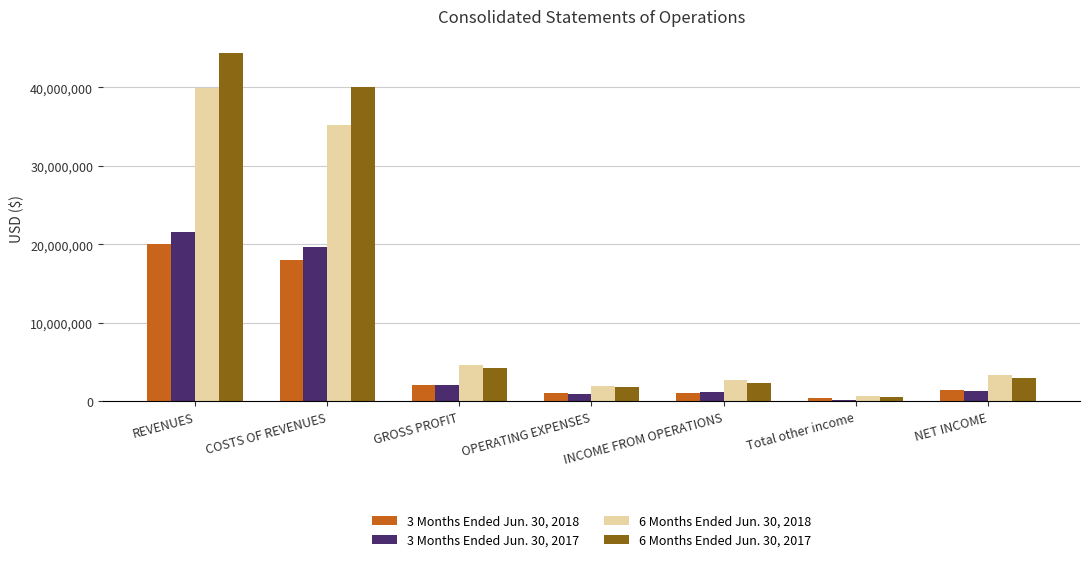

At which label is 6 Months Ended Jun. 30, 2017 closest to 22442657?

COSTS OF REVENUES